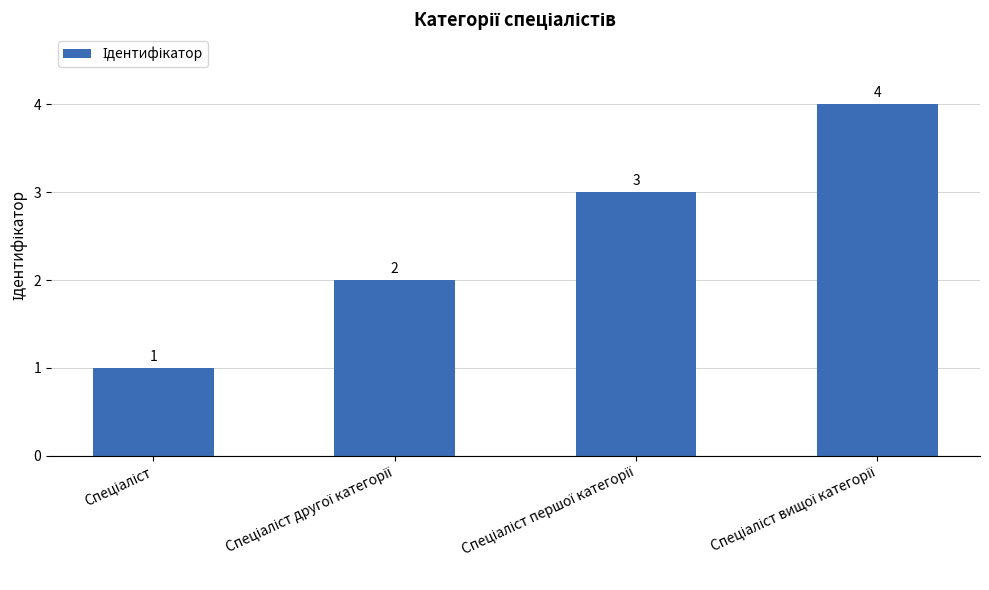

What is the sum of all values?

10